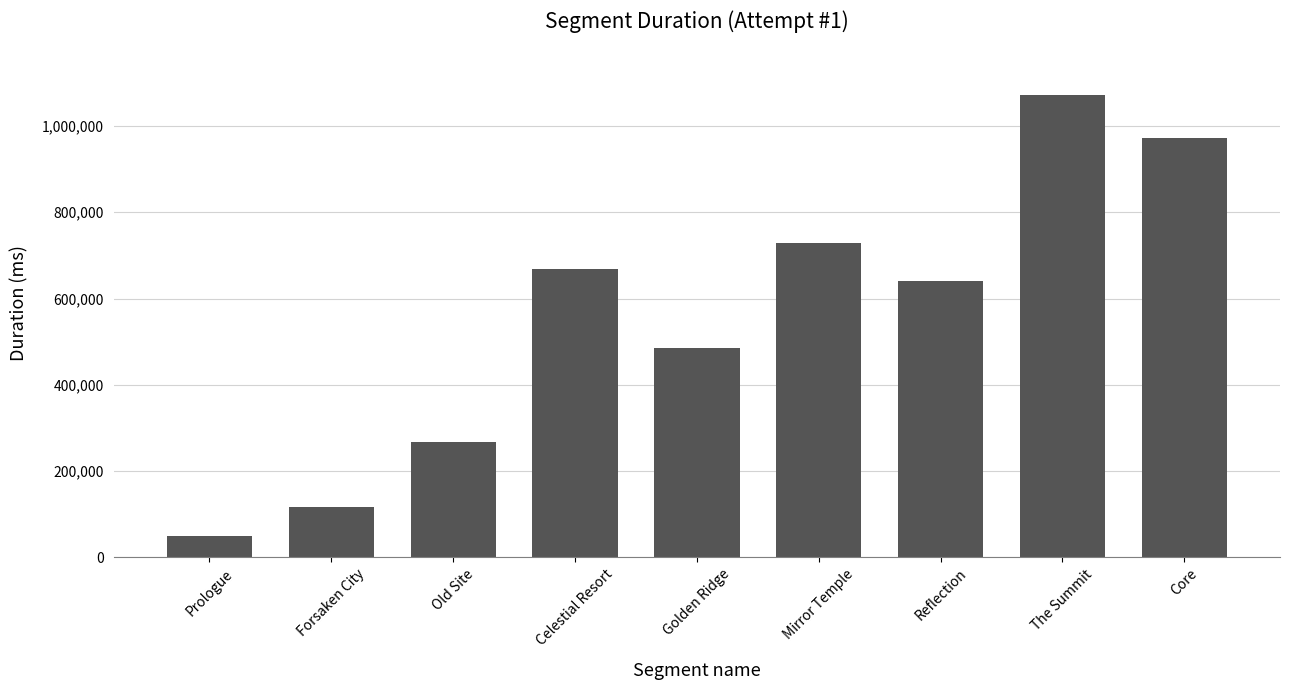

What is the change in value from Forsaken City to Core?

+854283